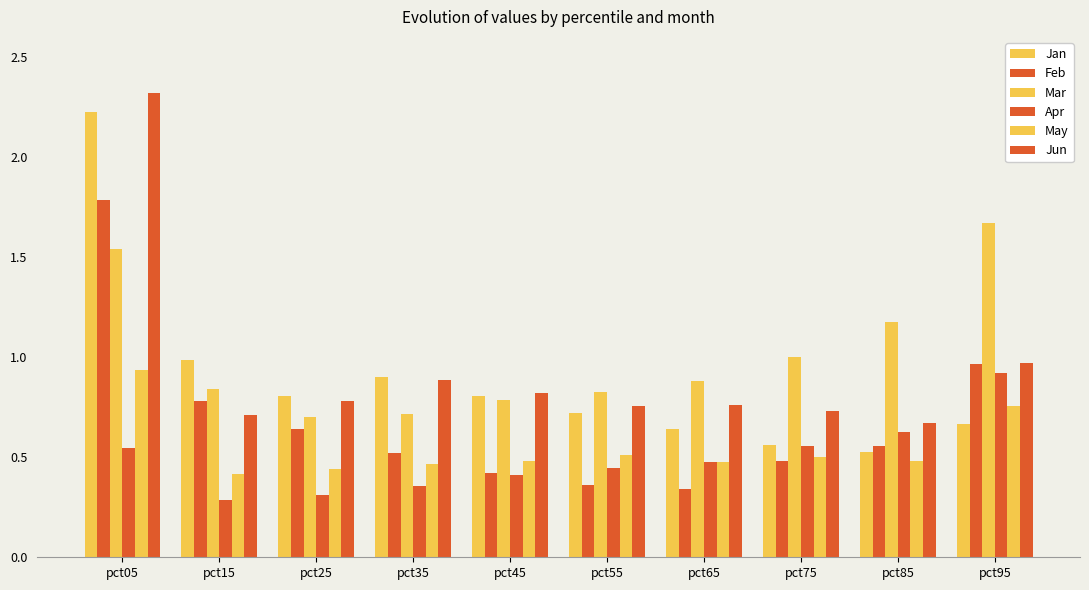

Count the number of data series in this chart.

6